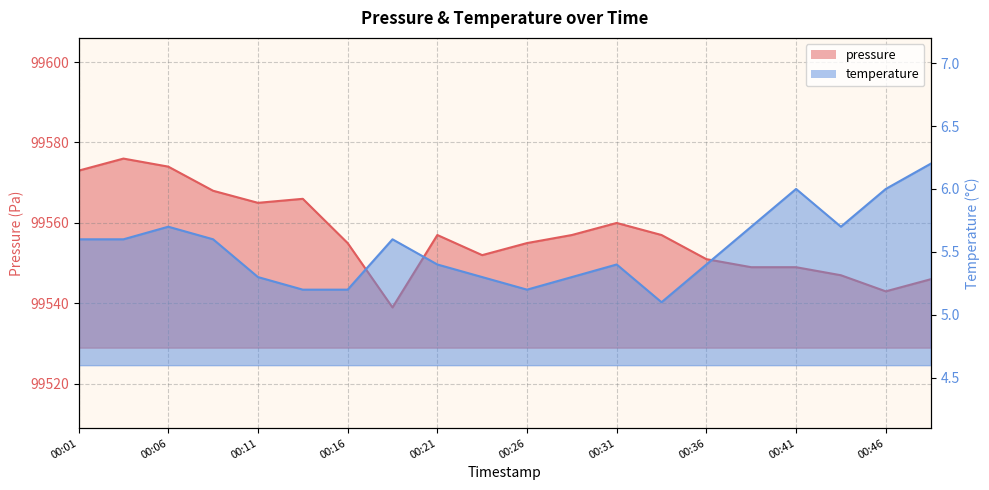

Rank the categories by pressure value from highest to lowest.

00:03, 00:06, 00:01, 00:08, 00:13, 00:11, 00:31, 00:21, 00:29, 00:34, 00:16, 00:26, 00:23, 00:36, 00:39, 00:41, 00:43, 00:48, 00:46, 00:18